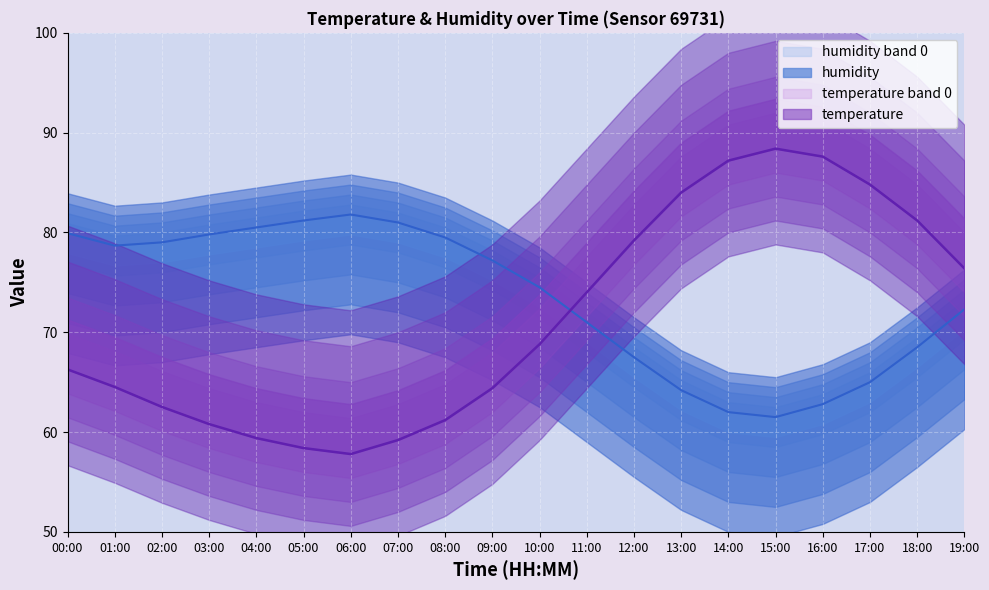

How many distinct data groups are displayed?

2